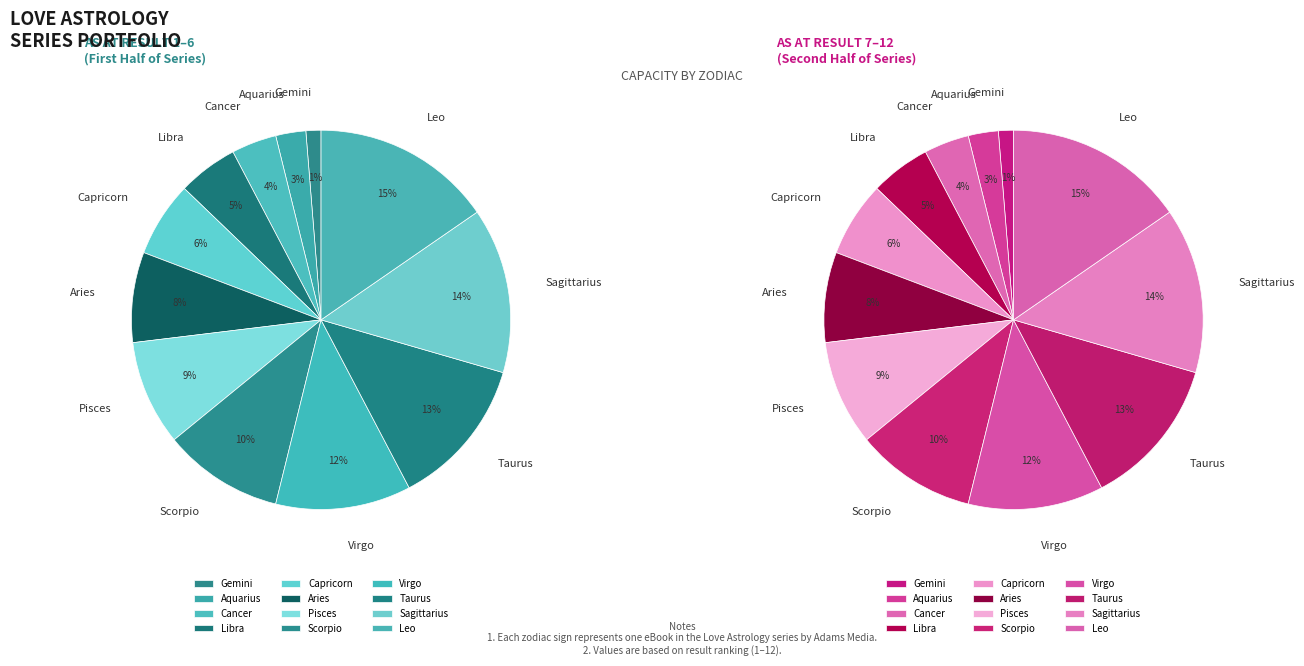

Which slice is the smallest?

Gemini